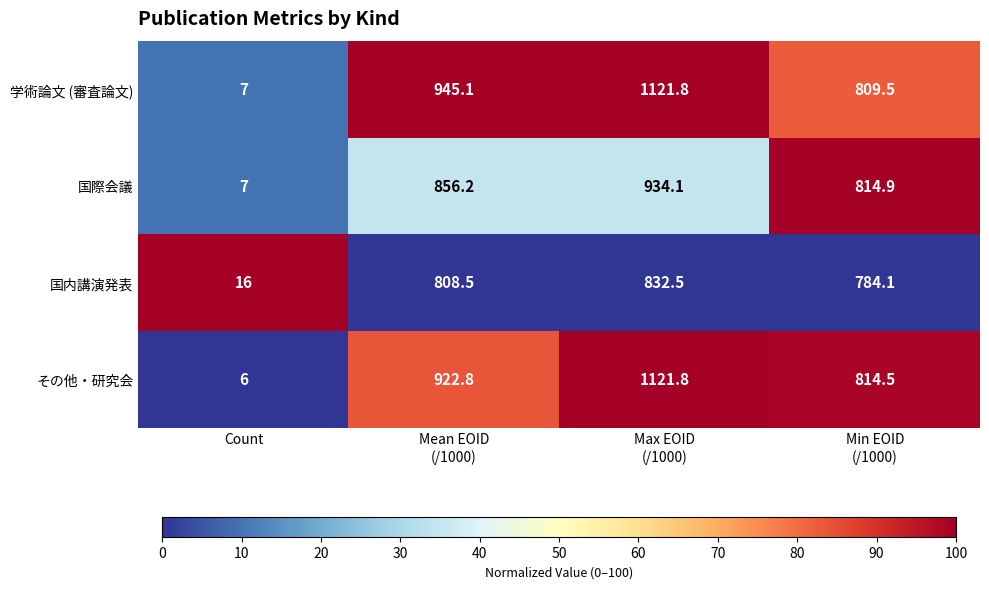

What is the approximate value of 国内講演発表 at Count?

16.0